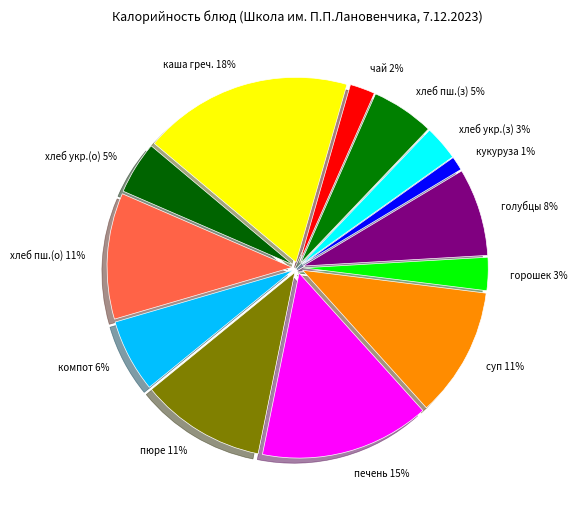

How many segments does this pie chart have?

13